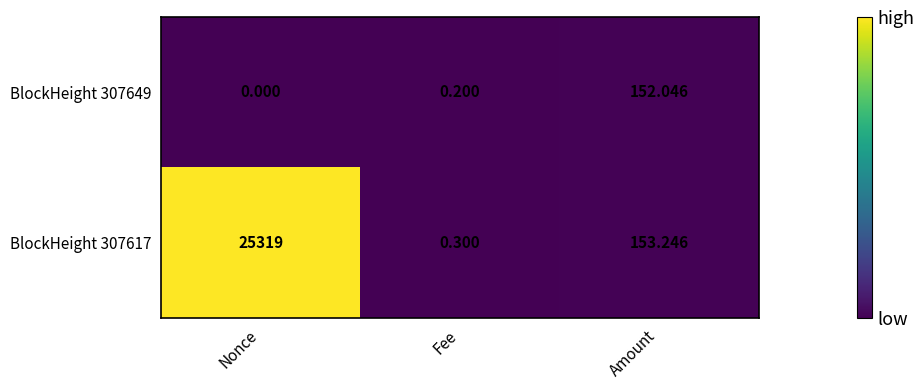

Rank the categories by BlockHeight 307649 value from lowest to highest.

Nonce, Fee, Amount